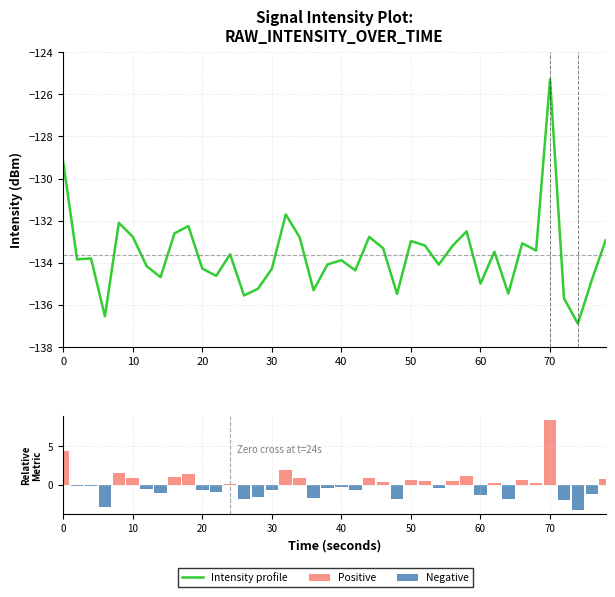

What is the difference between the second highest and second lowest values in the Intensity profile series?

7.3